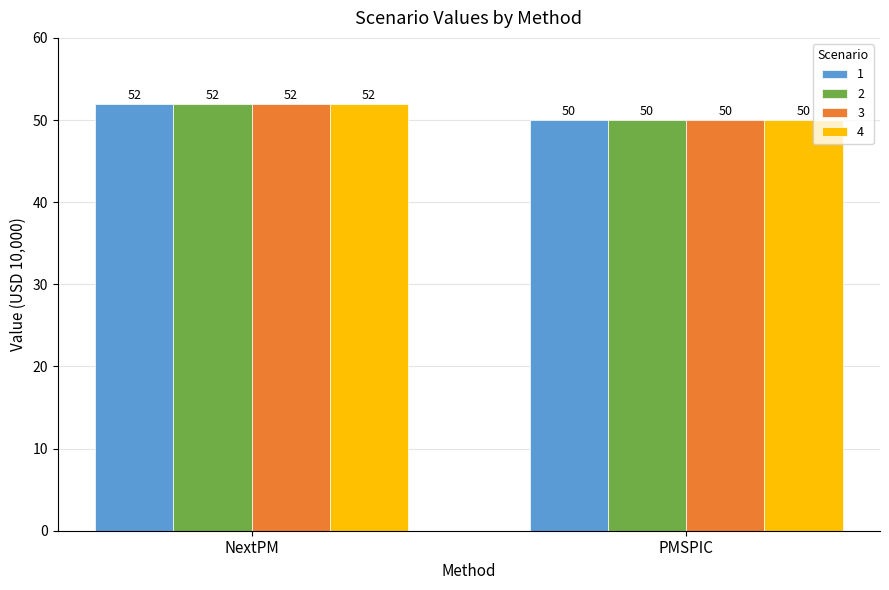

At which label does 2 reach its minimum?

PMSPIC